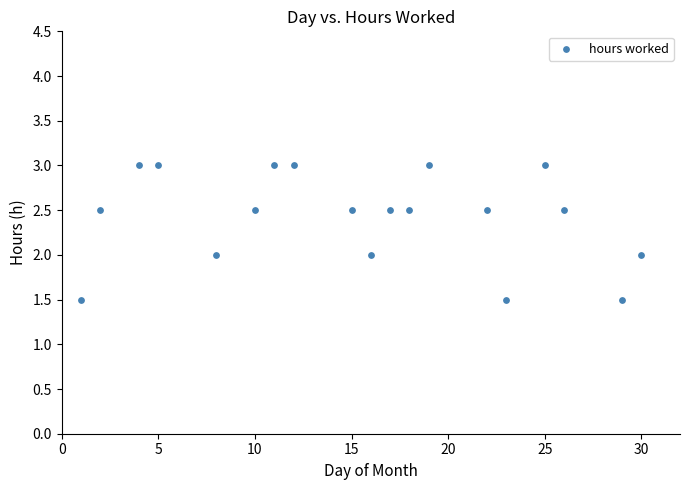

What is the range of Y values (max minus min)?

1.5